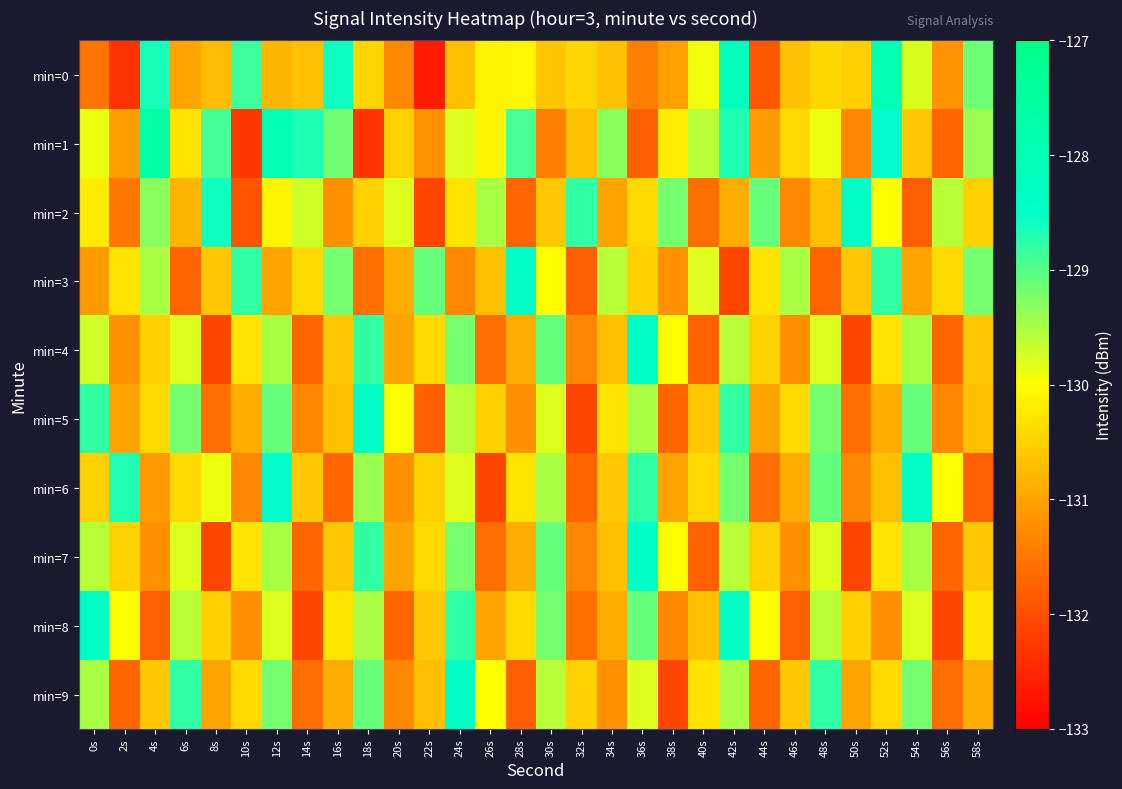

Reading right to left, what are all the values shown in this chart?

min=0: 58s=-129.2	56s=-131.2	54s=-129.8	52s=-128.0	50s=-130.5	48s=-130.4	46s=-130.7	44s=-131.9	42s=-128.1	40s=-129.9	38s=-131.0	36s=-131.4	34s=-130.7	32s=-130.5	30s=-130.6	28s=-130.1	26s=-130.1	24s=-130.7	22s=-132.6	20s=-131.3	18s=-130.5	16s=-128.6	14s=-130.7	12s=-130.8	10s=-128.9	8s=-130.7	6s=-131.0	4s=-128.6	2s=-132.3	0s=-131.5
min=1: 58s=-129.4	56s=-131.7	54s=-130.6	52s=-128.5	50s=-131.3	48s=-129.9	46s=-130.4	44s=-131.1	42s=-128.7	40s=-129.6	38s=-130.2	36s=-131.8	34s=-129.3	32s=-130.7	30s=-131.4	28s=-128.9	26s=-130.1	24s=-129.8	22s=-131.2	20s=-130.5	18s=-132.3	16s=-129.2	14s=-128.7	12s=-128.0	10s=-132.3	8s=-128.9	6s=-130.3	4s=-127.7	2s=-131.1	0s=-129.9
min=2: 58s=-130.5	56s=-129.6	54s=-131.8	52s=-130.0	50s=-128.4	48s=-130.7	46s=-131.3	44s=-129.1	42s=-130.9	40s=-131.6	38s=-129.2	36s=-130.4	34s=-131.0	32s=-128.8	30s=-130.6	28s=-131.7	26s=-129.5	24s=-130.3	22s=-132.1	20s=-129.8	18s=-130.5	16s=-131.2	14s=-129.7	12s=-130.1	10s=-131.9	8s=-128.6	6s=-130.8	4s=-129.3	2s=-131.5	0s=-130.2
min=3: 58s=-129.2	56s=-130.4	54s=-131.0	52s=-128.8	50s=-130.6	48s=-131.7	46s=-129.5	44s=-130.3	42s=-132.1	40s=-129.8	38s=-131.2	36s=-130.5	34s=-129.6	32s=-131.8	30s=-130.0	28s=-128.4	26s=-130.7	24s=-131.3	22s=-129.1	20s=-130.9	18s=-131.6	16s=-129.2	14s=-130.4	12s=-131.0	10s=-128.8	8s=-130.6	6s=-131.7	4s=-129.5	2s=-130.3	0s=-131.1
min=4: 58s=-130.6	56s=-131.7	54s=-129.5	52s=-130.3	50s=-132.1	48s=-129.8	46s=-131.2	44s=-130.5	42s=-129.6	40s=-131.8	38s=-130.0	36s=-128.4	34s=-130.7	32s=-131.3	30s=-129.1	28s=-130.9	26s=-131.6	24s=-129.2	22s=-130.4	20s=-131.0	18s=-128.8	16s=-130.6	14s=-131.7	12s=-129.5	10s=-130.3	8s=-132.1	6s=-129.8	4s=-130.5	2s=-131.2	0s=-129.7
min=5: 58s=-130.7	56s=-131.3	54s=-129.1	52s=-130.9	50s=-131.6	48s=-129.2	46s=-130.4	44s=-131.0	42s=-128.8	40s=-130.6	38s=-131.7	36s=-129.5	34s=-130.3	32s=-132.1	30s=-129.8	28s=-131.2	26s=-130.5	24s=-129.6	22s=-131.8	20s=-130.0	18s=-128.4	16s=-130.7	14s=-131.3	12s=-129.1	10s=-130.9	8s=-131.6	6s=-129.2	4s=-130.4	2s=-131.0	0s=-128.8
min=6: 58s=-131.8	56s=-130.0	54s=-128.4	52s=-130.7	50s=-131.3	48s=-129.1	46s=-130.9	44s=-131.6	42s=-129.2	40s=-130.4	38s=-131.0	36s=-128.8	34s=-130.6	32s=-131.7	30s=-129.5	28s=-130.3	26s=-132.1	24s=-129.8	22s=-130.5	20s=-131.2	18s=-129.4	16s=-131.7	14s=-130.6	12s=-128.5	10s=-131.3	8s=-129.9	6s=-130.4	4s=-131.1	2s=-128.7	0s=-130.5
min=7: 58s=-130.6	56s=-131.7	54s=-129.5	52s=-130.3	50s=-132.1	48s=-129.8	46s=-131.2	44s=-130.5	42s=-129.6	40s=-131.8	38s=-130.0	36s=-128.4	34s=-130.7	32s=-131.3	30s=-129.1	28s=-130.9	26s=-131.6	24s=-129.2	22s=-130.4	20s=-131.0	18s=-128.8	16s=-130.6	14s=-131.7	12s=-129.5	10s=-130.3	8s=-132.1	6s=-129.8	4s=-131.2	2s=-130.5	0s=-129.6
min=8: 58s=-130.3	56s=-132.1	54s=-129.8	52s=-131.2	50s=-130.5	48s=-129.6	46s=-131.8	44s=-130.0	42s=-128.4	40s=-130.7	38s=-131.3	36s=-129.1	34s=-130.9	32s=-131.6	30s=-129.2	28s=-130.4	26s=-131.0	24s=-128.8	22s=-130.6	20s=-131.7	18s=-129.5	16s=-130.3	14s=-132.1	12s=-129.8	10s=-131.2	8s=-130.5	6s=-129.6	4s=-131.8	2s=-130.0	0s=-128.4
min=9: 58s=-130.9	56s=-131.6	54s=-129.2	52s=-130.4	50s=-131.0	48s=-128.8	46s=-130.6	44s=-131.7	42s=-129.5	40s=-130.3	38s=-132.1	36s=-129.8	34s=-131.2	32s=-130.5	30s=-129.6	28s=-131.8	26s=-130.0	24s=-128.4	22s=-130.7	20s=-131.3	18s=-129.1	16s=-130.9	14s=-131.6	12s=-129.2	10s=-130.4	8s=-131.0	6s=-128.8	4s=-130.6	2s=-131.7	0s=-129.5